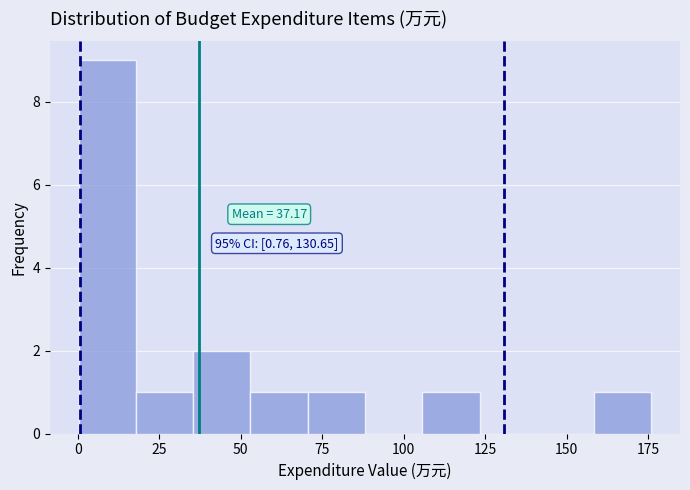

Around what value on the x-axis is the tallest bar? Give the approximate position of its centre, as read against the axis.

10